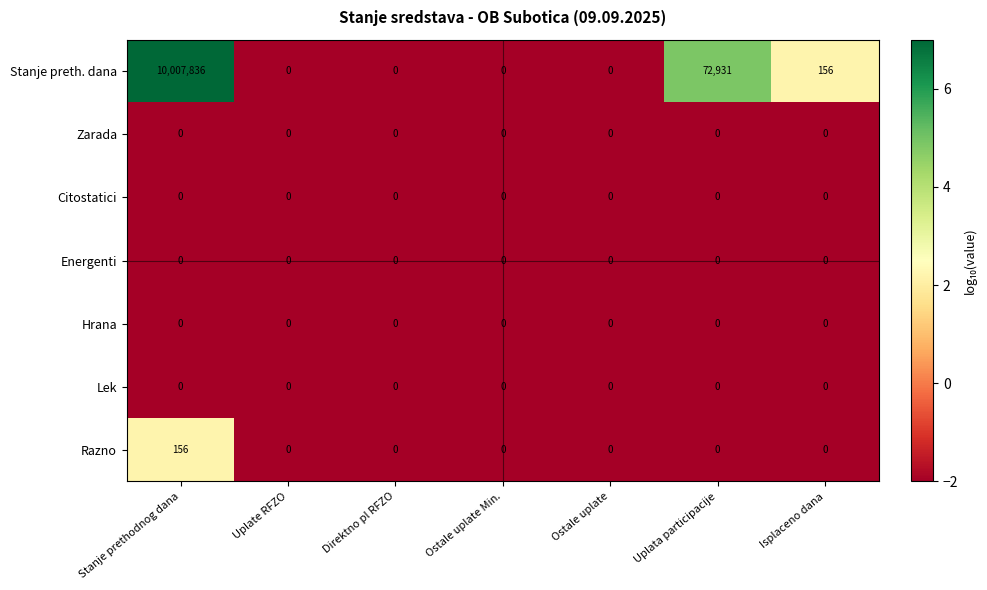

At which category is the sum across all series the highest?

Stanje prethodnog dana